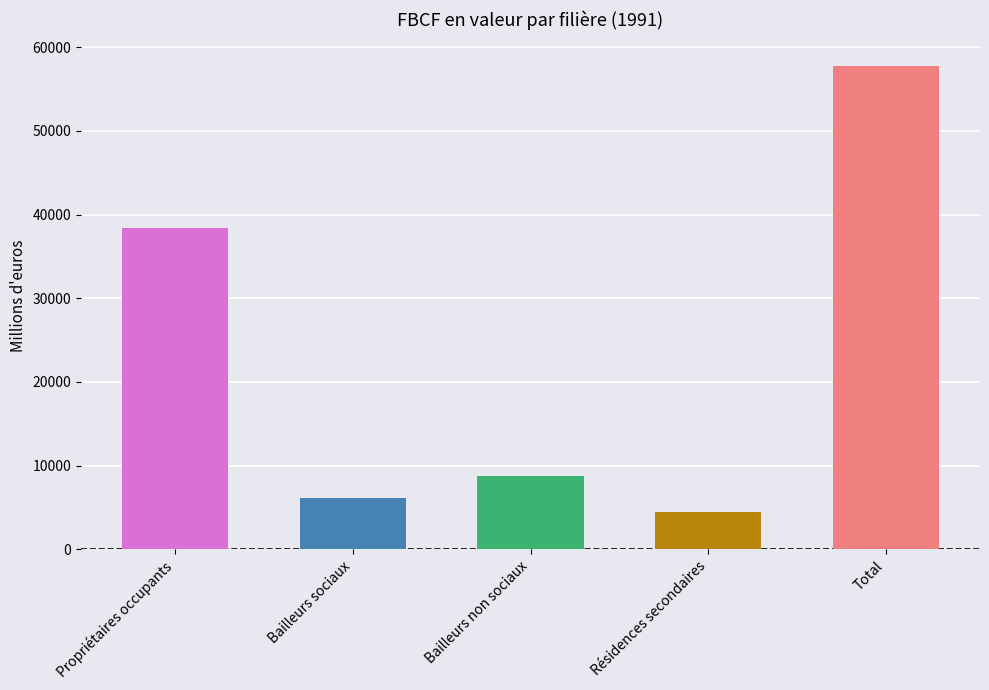

Is it true that the value at Bailleurs non sociaux is 8747.2?

True